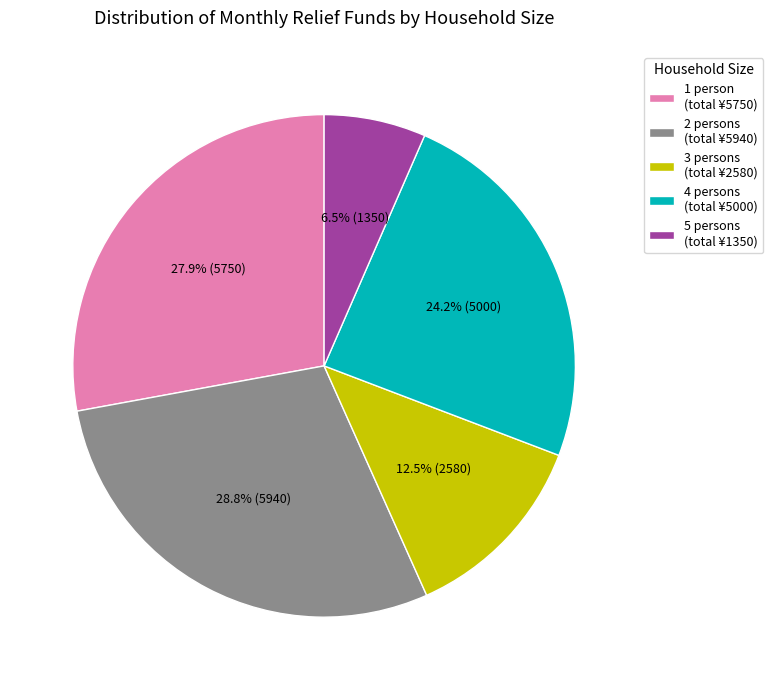

Is there any slice that represents more than half of the pie?

No